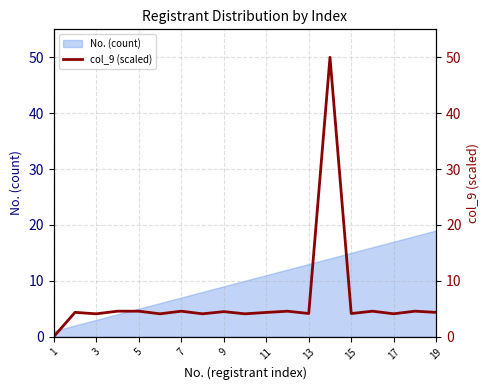

The value of No. (count) at 17 is 12. True or false?

False